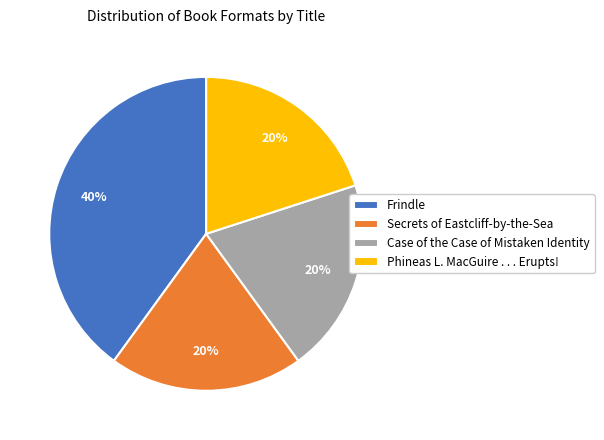

Does Secrets of Eastcliff-by-the-Sea represent more than half of the total?

No